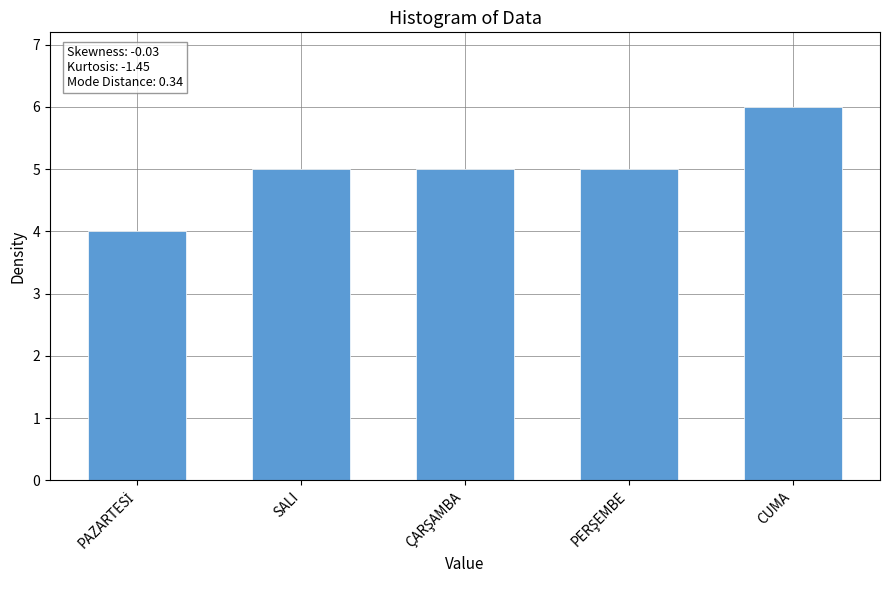

How many values are between 5 and 6?

4